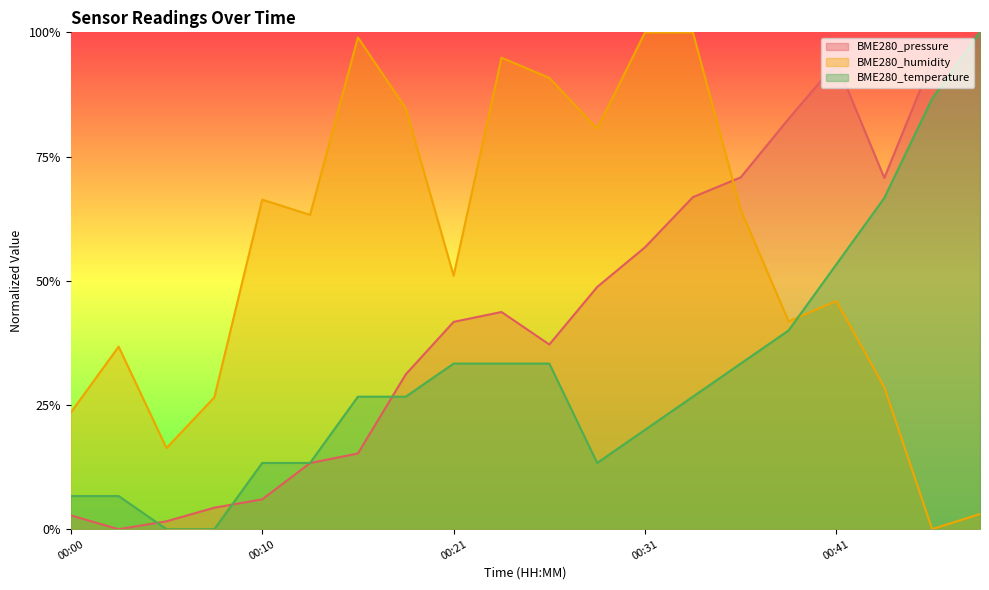

Which has a higher value, 00:49 or 00:03?

00:49